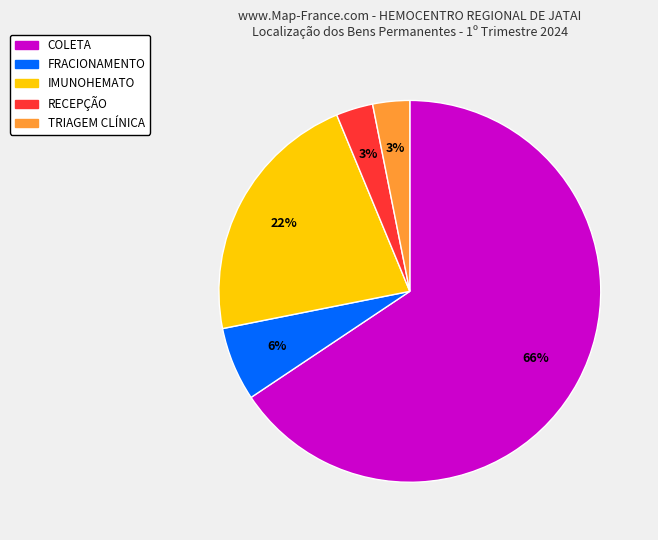

True or false: IMUNOHEMATO accounts for 33% of the total.

False